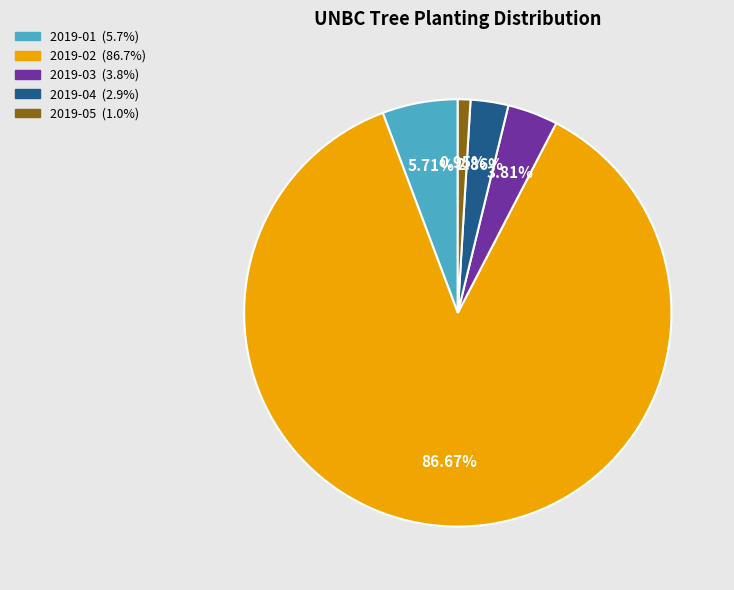

What is the smallest slice in the pie chart?

2019-05